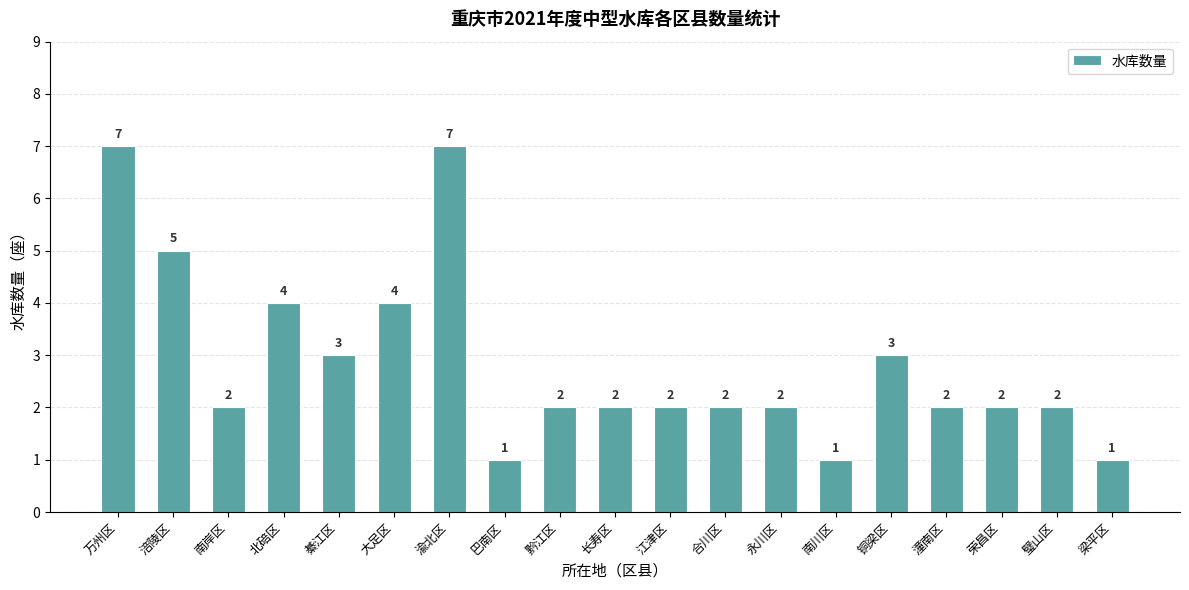

Reading left to right, transcribe all the data shown in this chart.

7	5	2	4	3	4	7	1	2	2	2	2	2	1	3	2	2	2	1